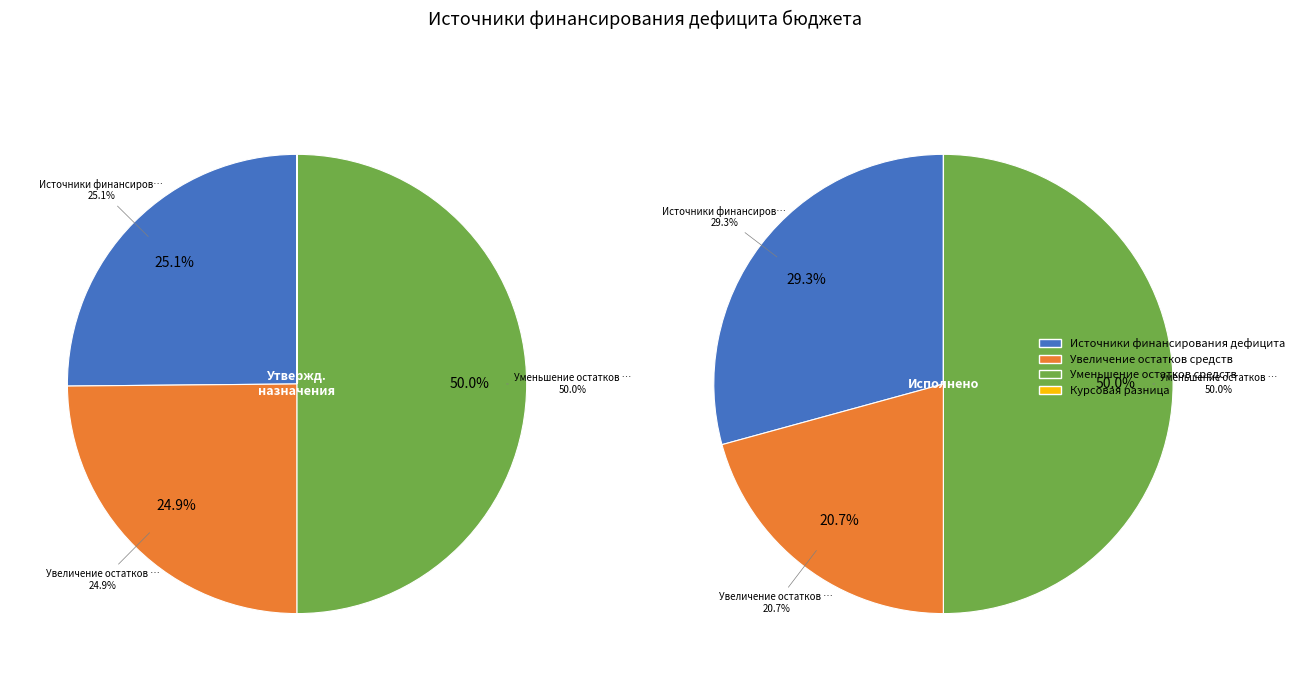

Which slice is the smallest?

Курсовая разница